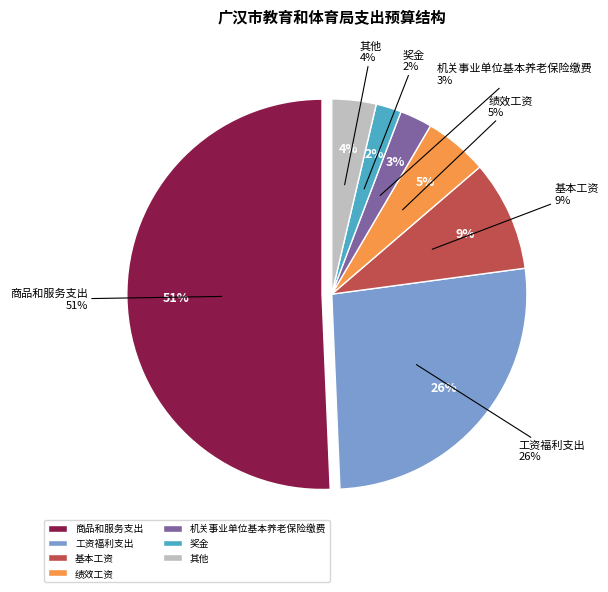

Which category has the biggest portion of the pie?

商品和服务支出